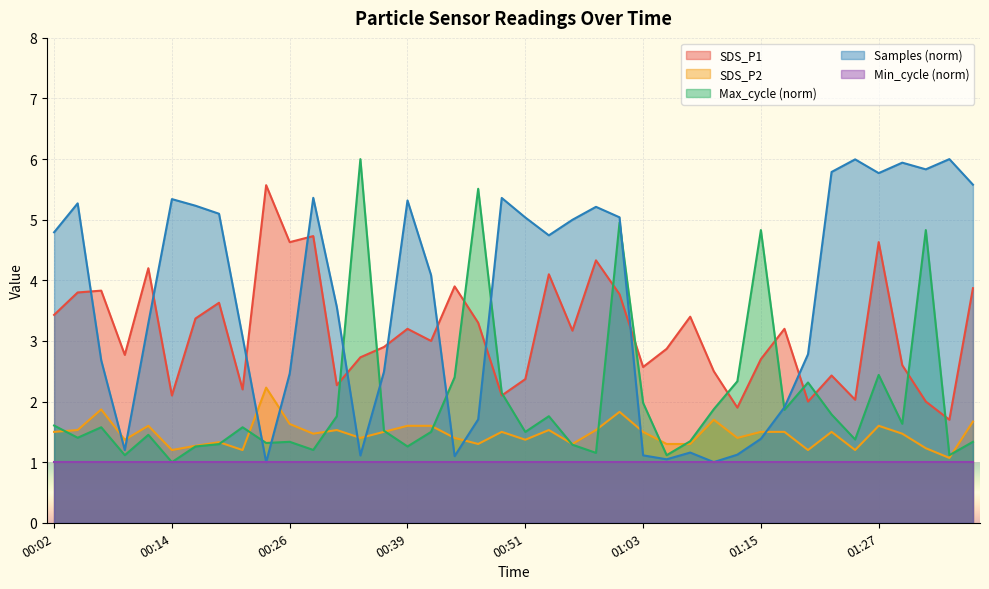

True or false: SDS_P2 and SDS_P1 cross at least once.

False